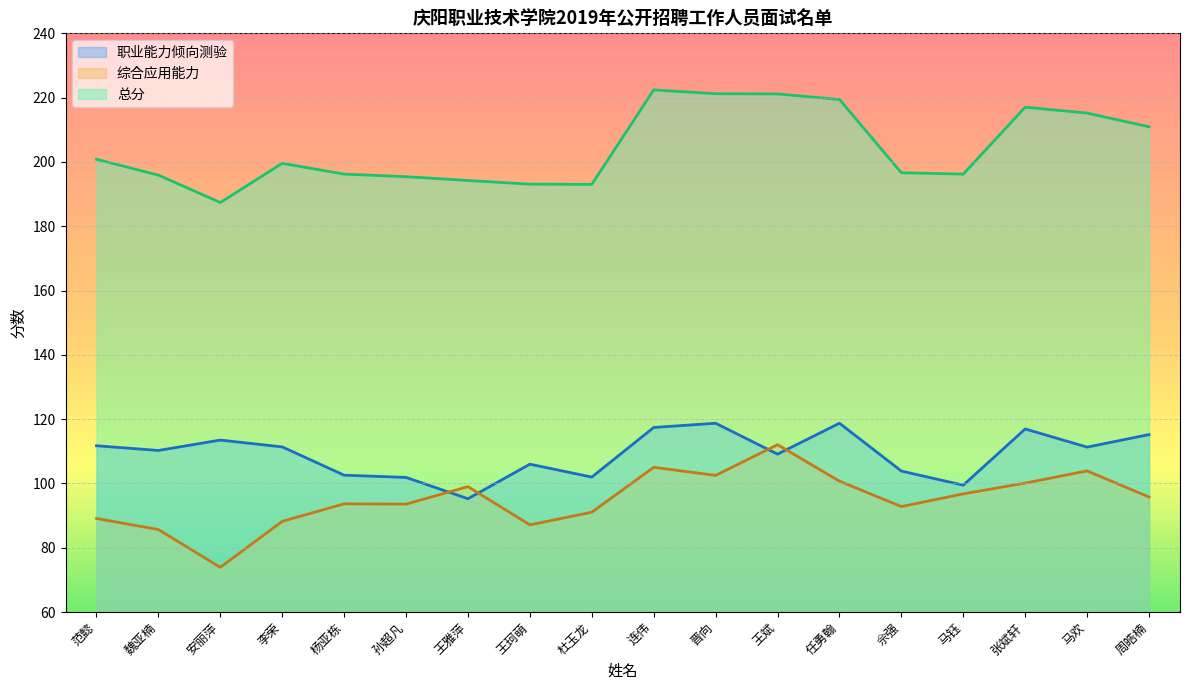

What is the label of the 14th point from the right?

杨亚栋